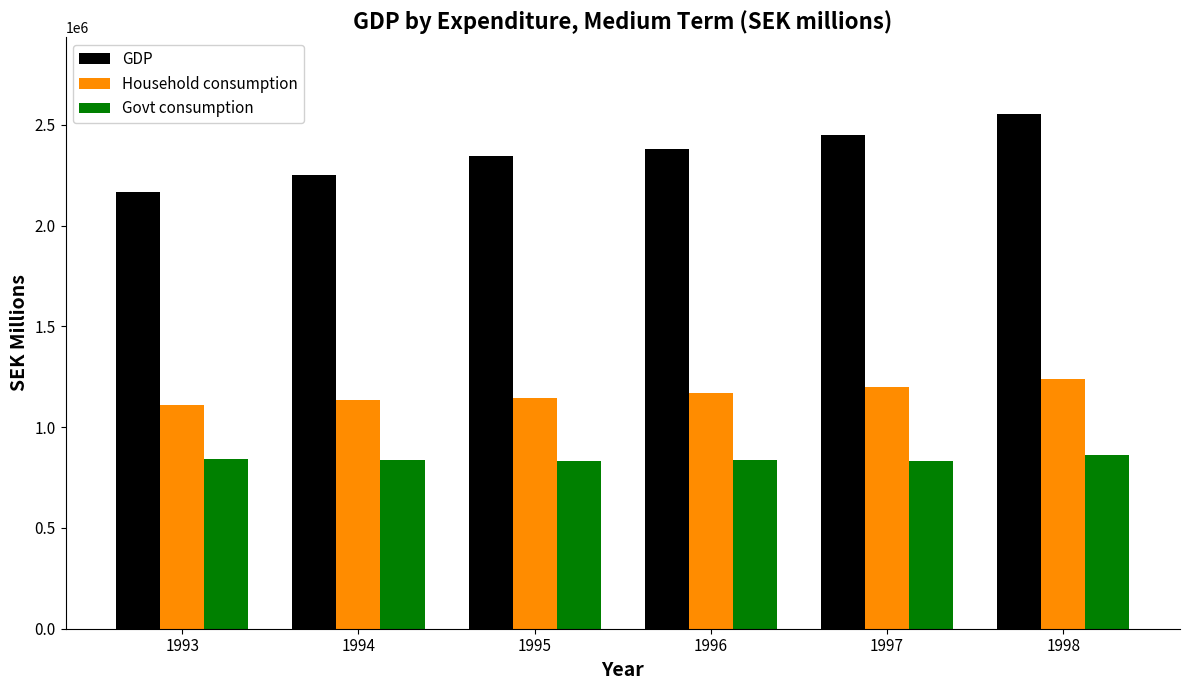

What is the spread (max minus min) of values at 1997?

1618933